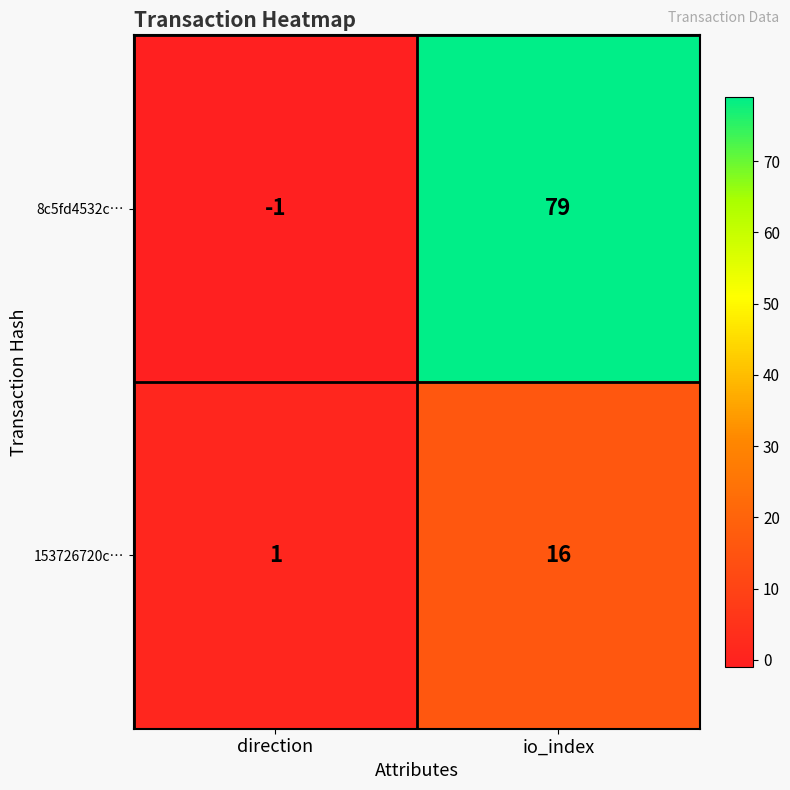

Reading left to right, what are all the values shown in this chart?

8c5fd4532c…: -1	79
153726720c…: 1	16